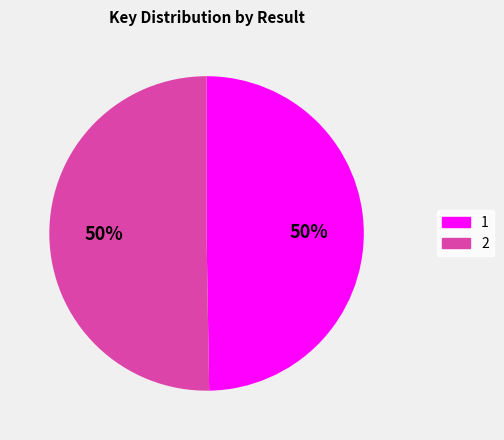

True or false: 2 accounts for 40% of the total.

False